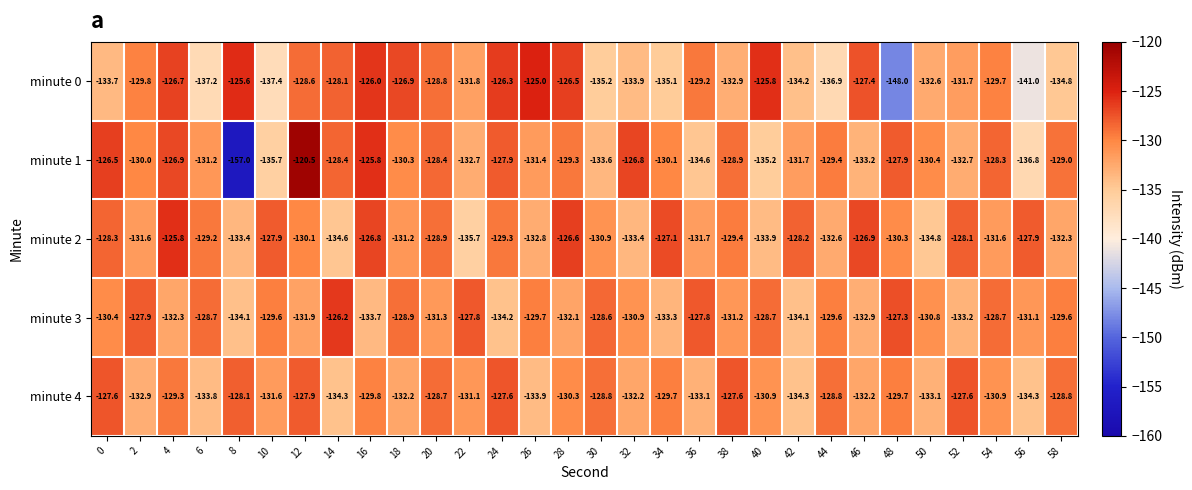

What is the highest value of the minute 0 series?

-125.0